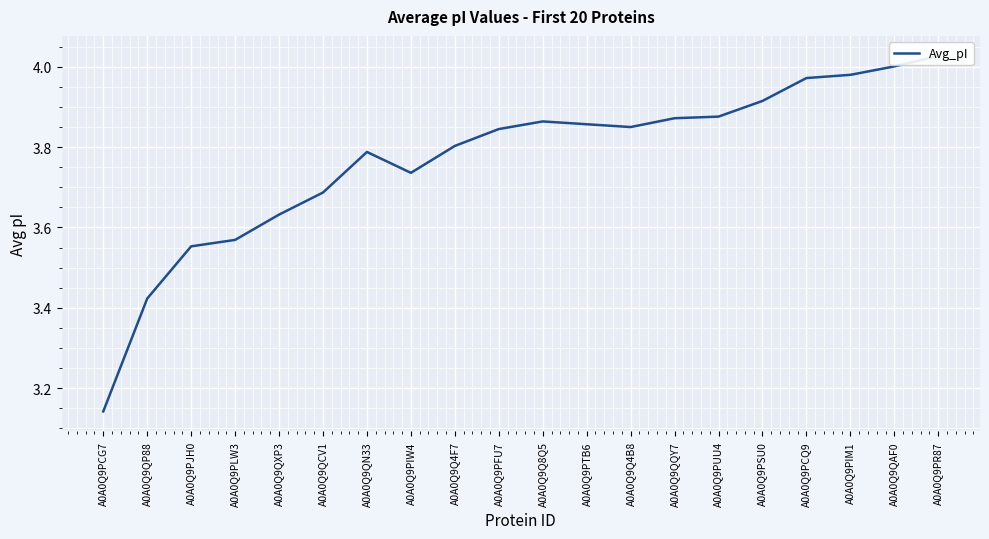

Reading left to right, extract all data points from this chart.

3.1	3.4	3.6	3.6	3.6	3.7	3.8	3.7	3.8	3.8	3.9	3.9	3.9	3.9	3.9	3.9	4.0	4.0	4.0	4.0